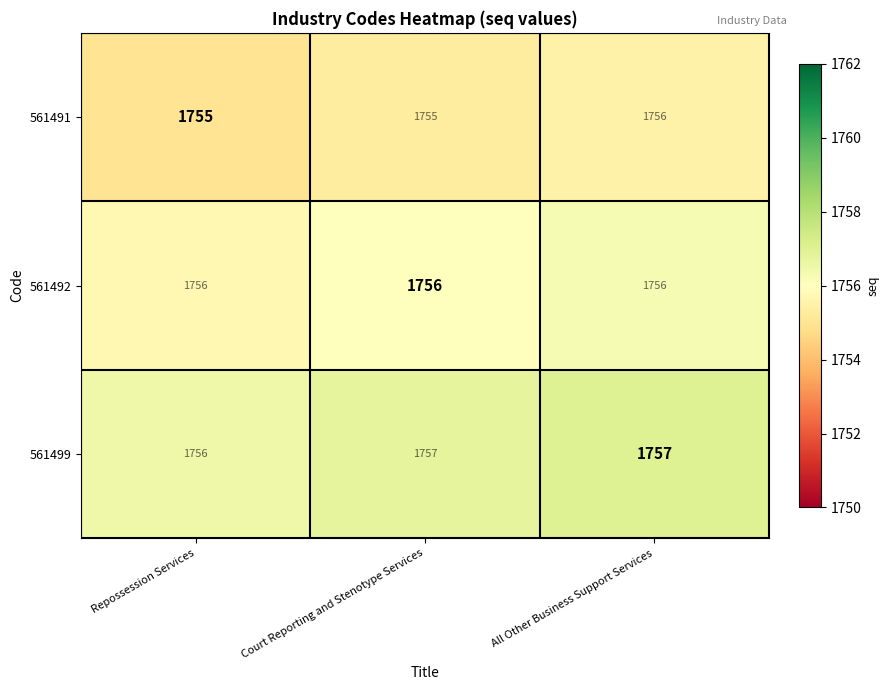

What is the average value of the 561499 series?

1757